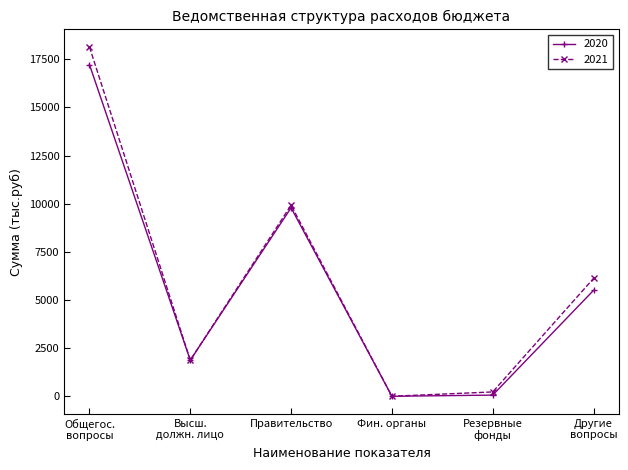

Is it true that 2021 equals 9925.0 at Правительство?

True